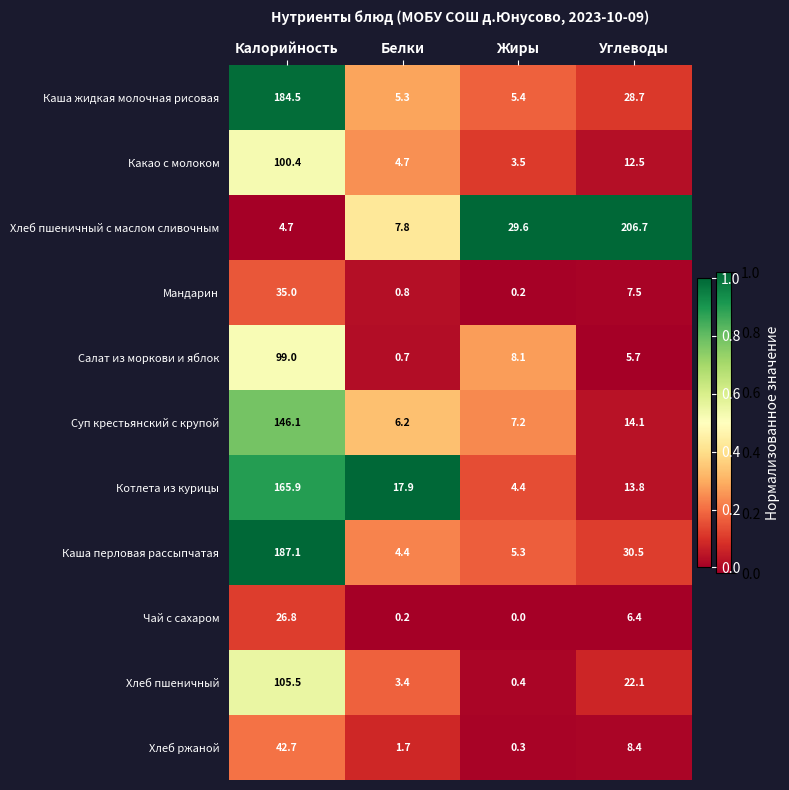

What is the sum of all Какао с молоком values?

121.1